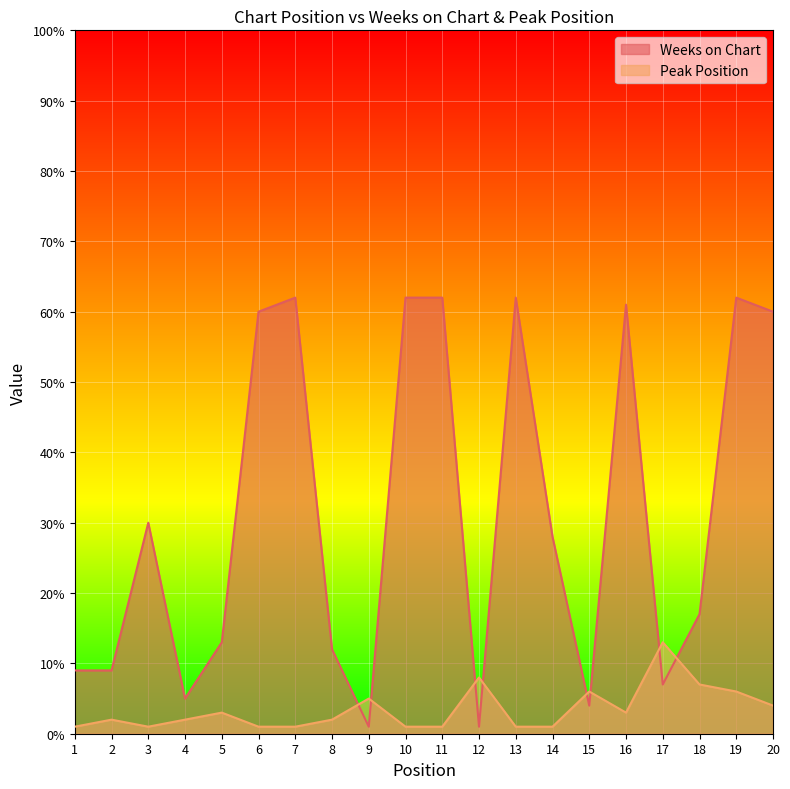

What is the total value across all series at 10?

63